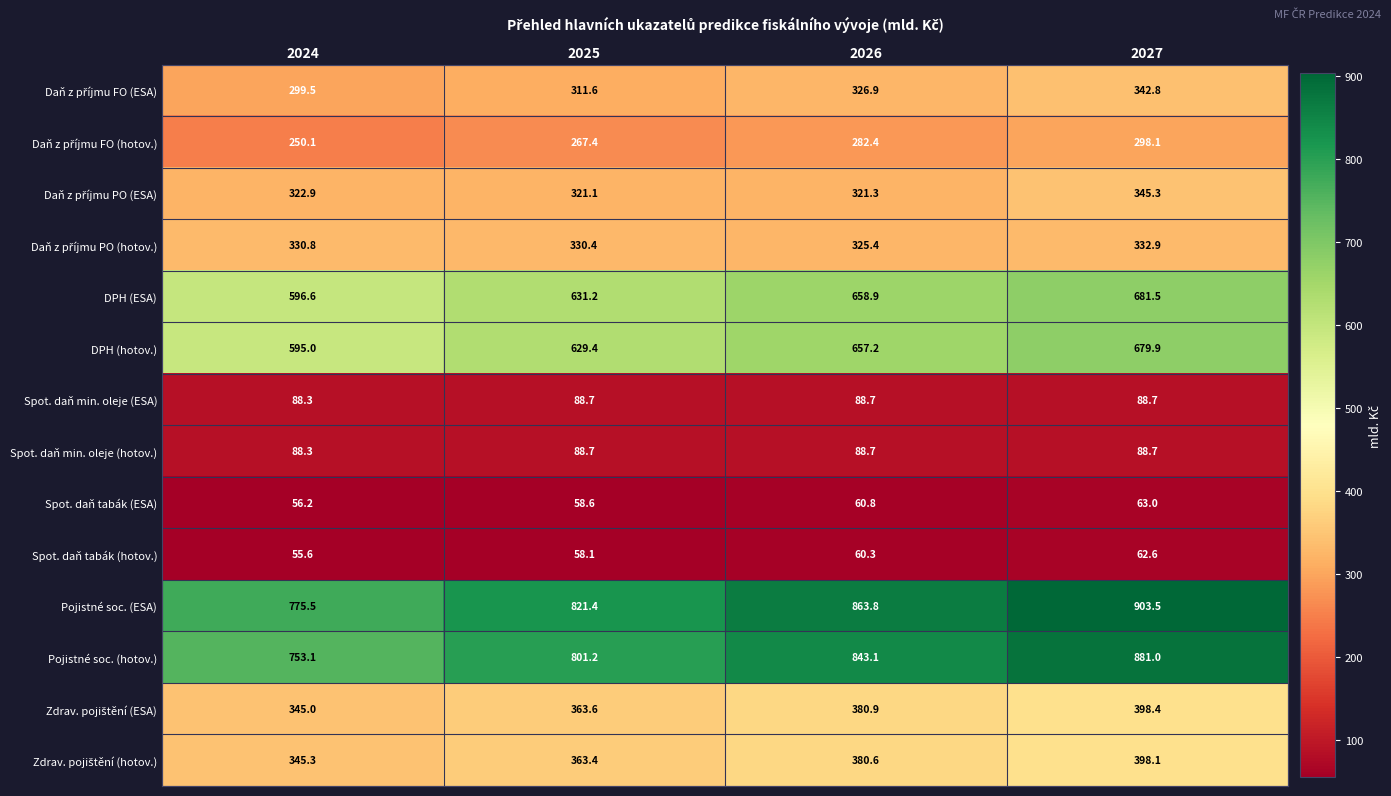

What is the total value across all series at 2026?

5339.0